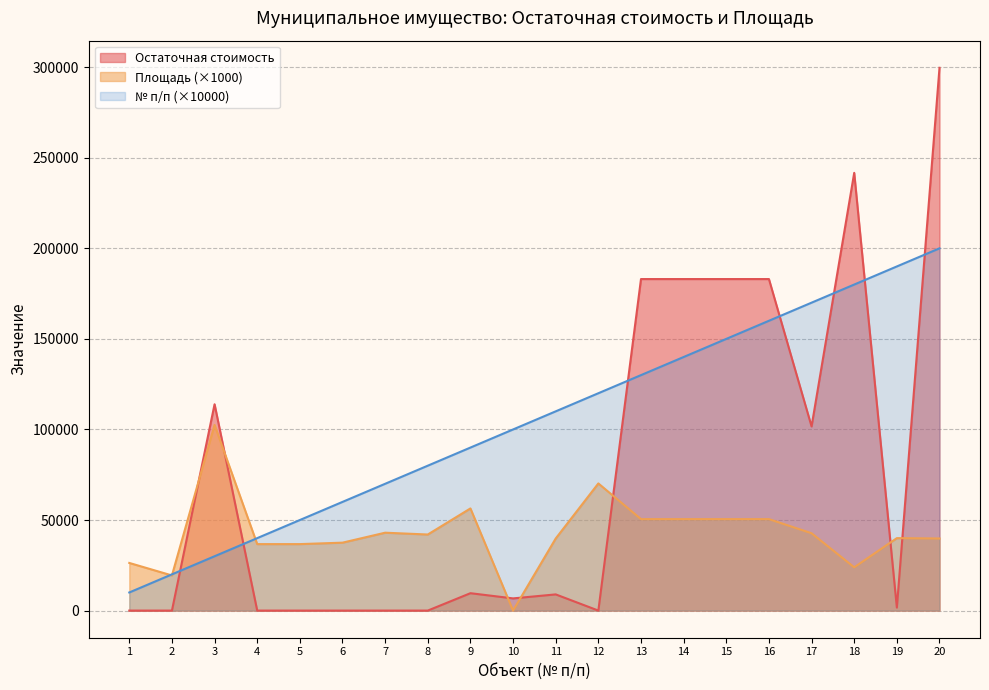

At how many categories does at least one series exceed 132976?

8